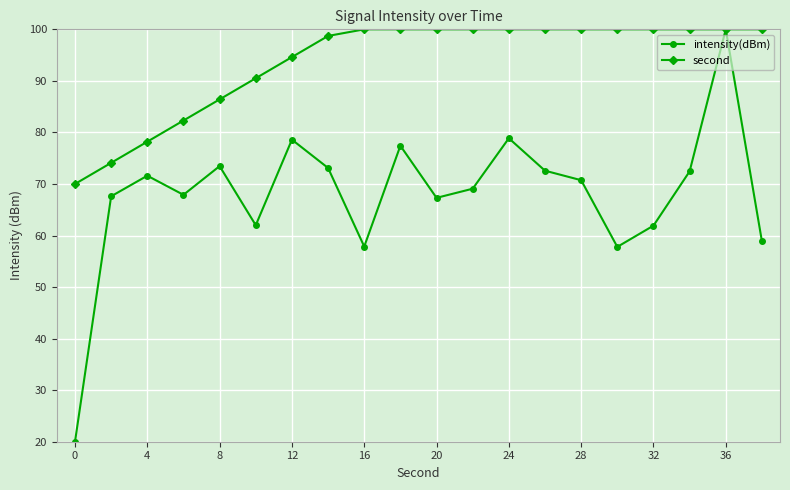

What is the difference between the maximum and minimum values in the intensity(dBm) series?

80.0